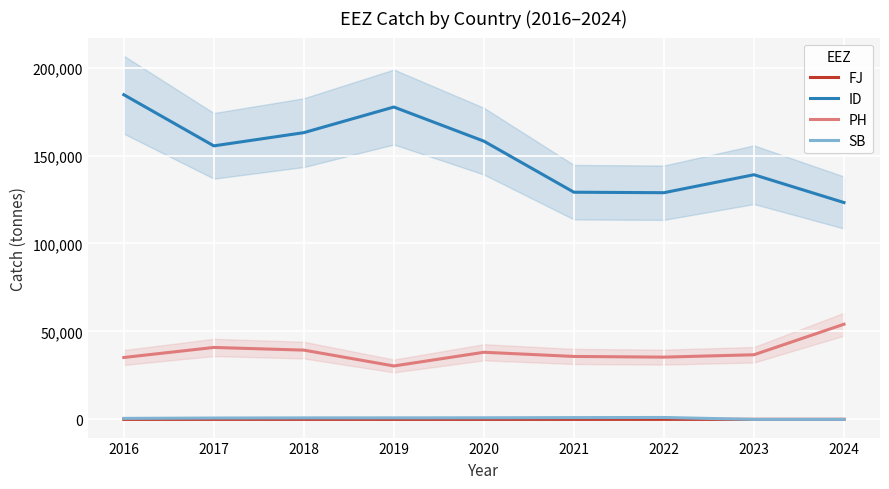

Which series has the widest spread of values?

ID